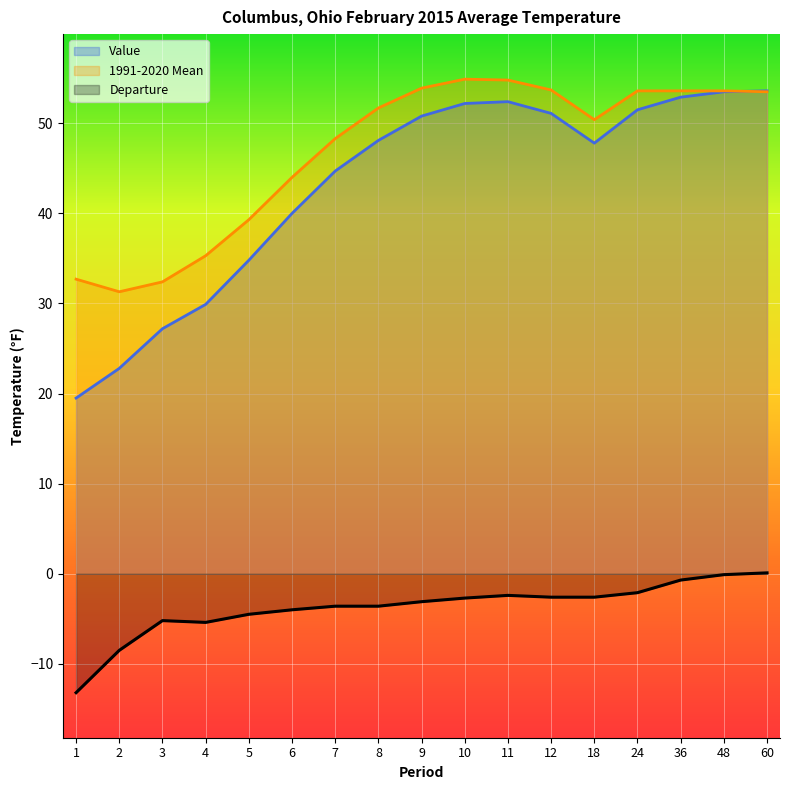

How many lines are shown in the chart?

3